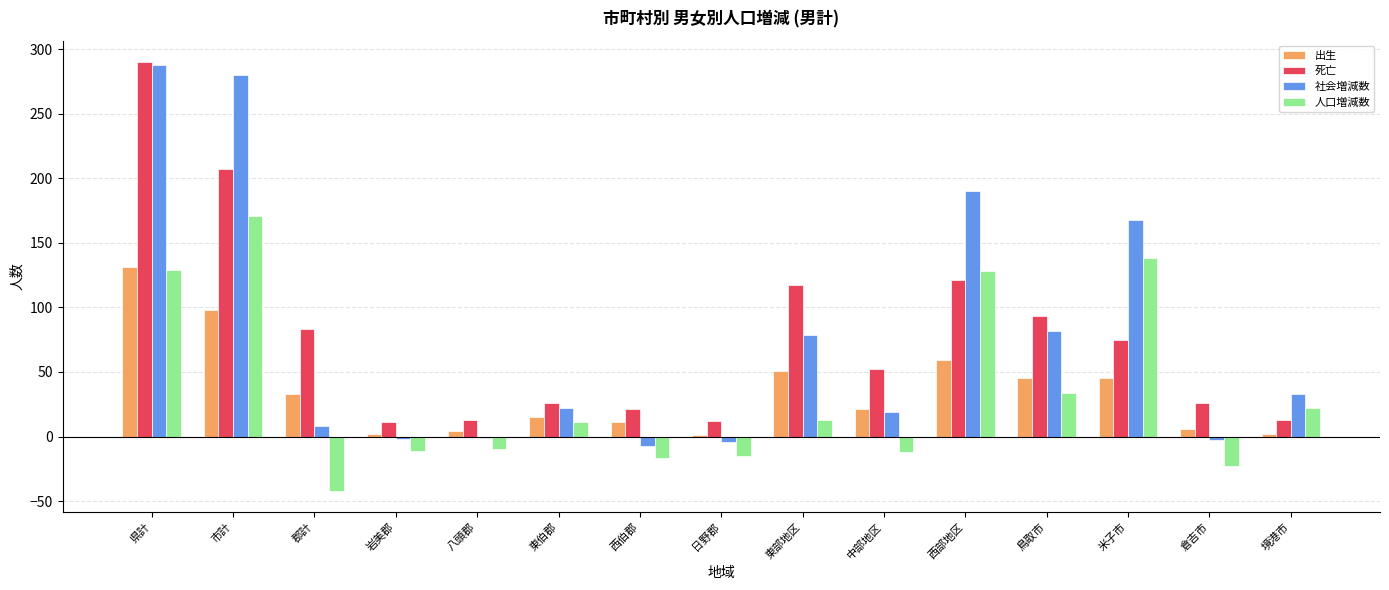

What are all the series names shown in the legend?

出生, 死亡, 社会増減数, 人口増減数